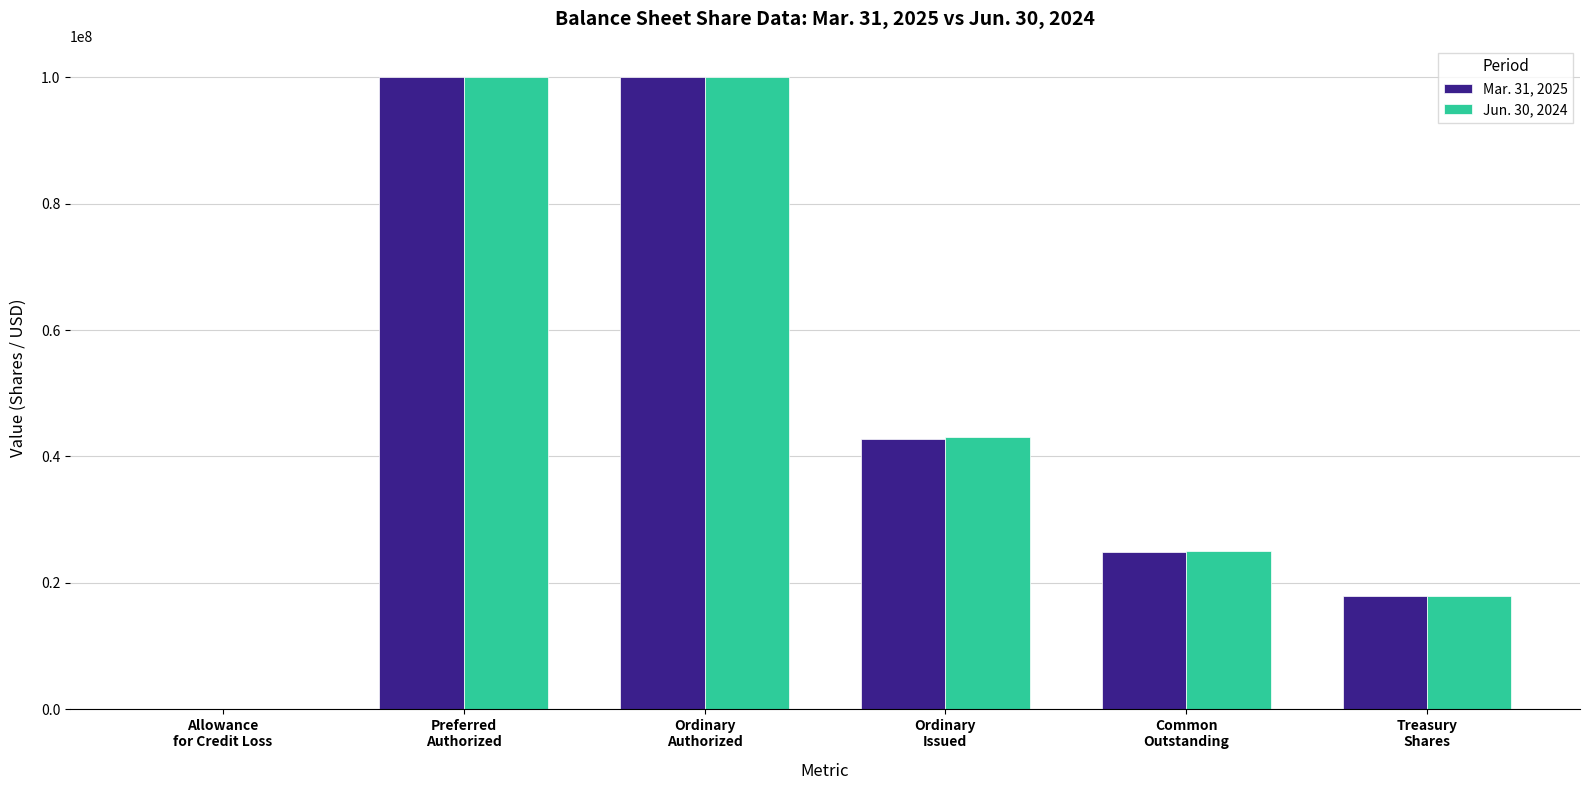

What is the maximum value shown in the chart?

100000000